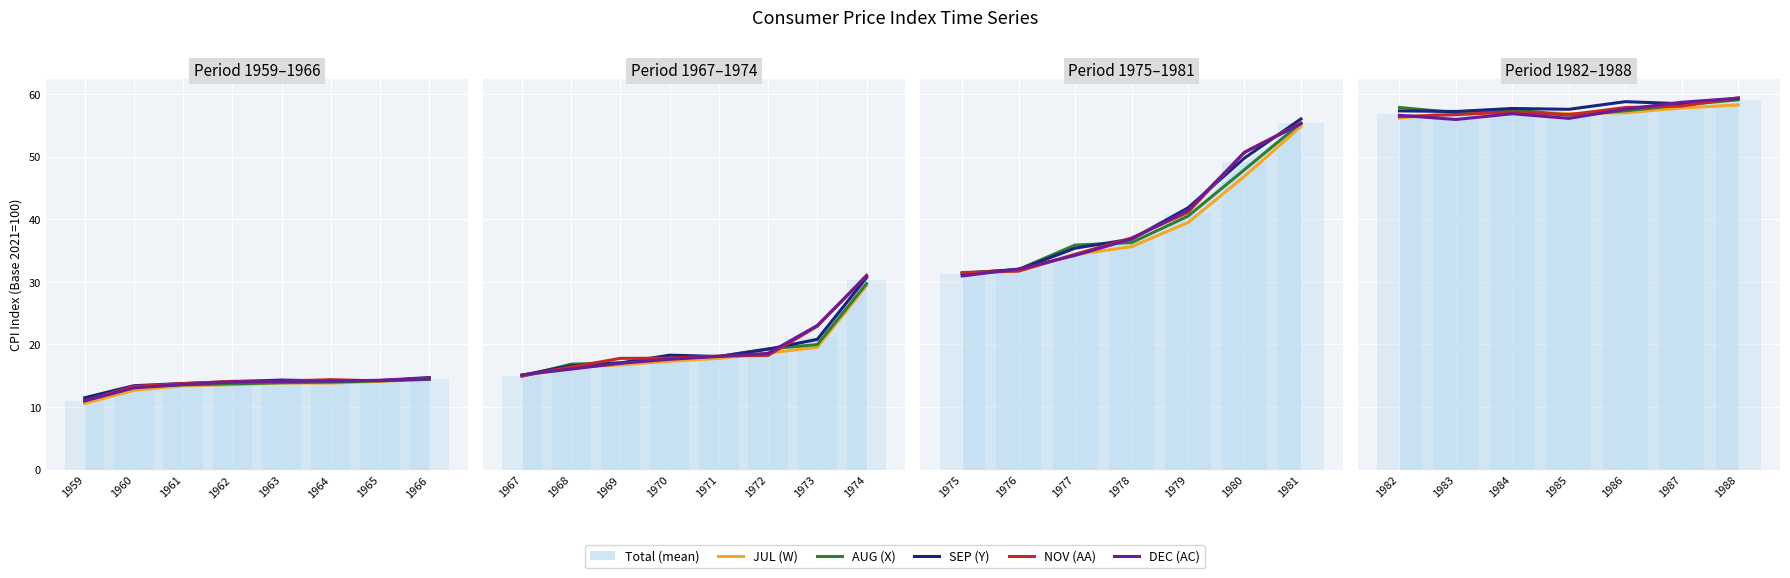

What is the spread (max minus min) of values at 1963?

0.5